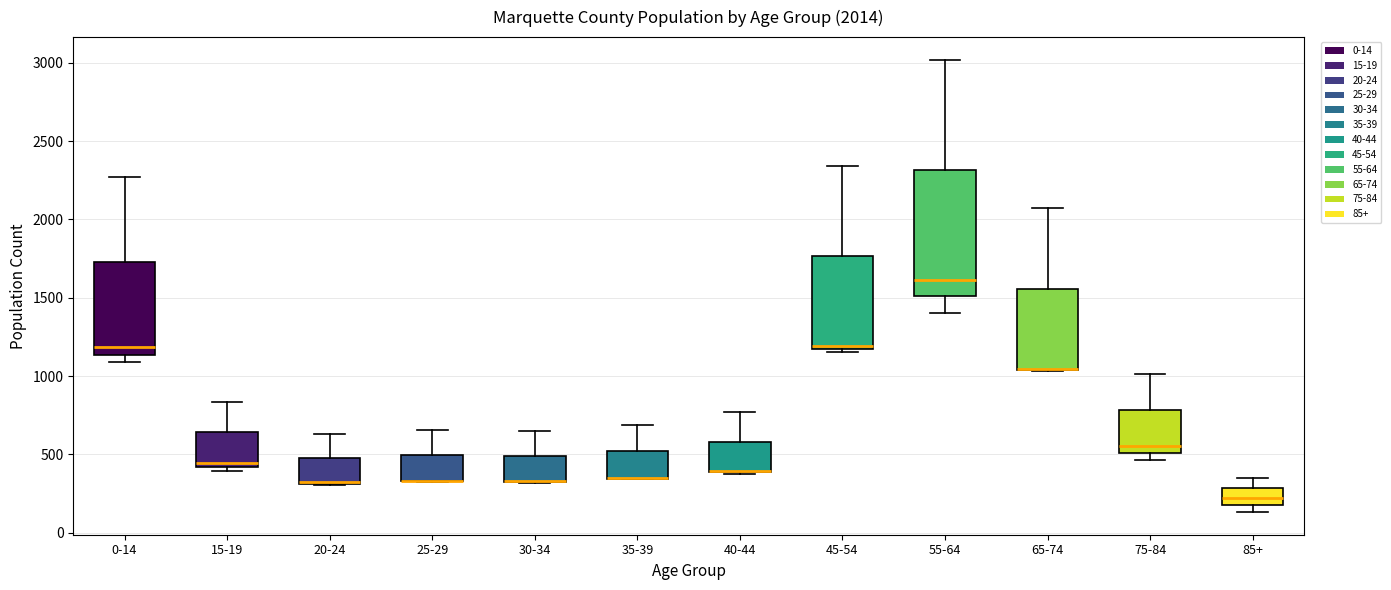

Which box is the tallest, from its lower edge to its upper edge?

55-64